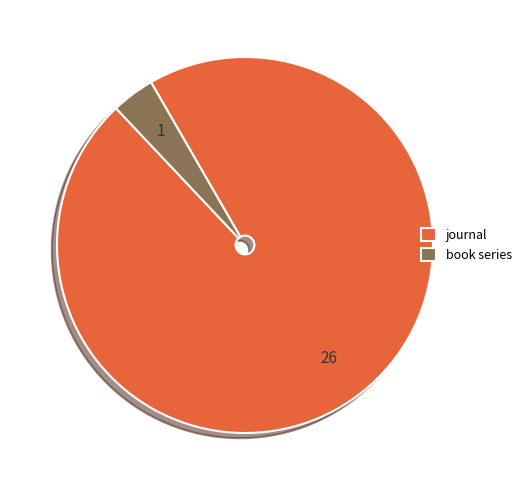

Is the sum of journal and book series greater than half?

Yes